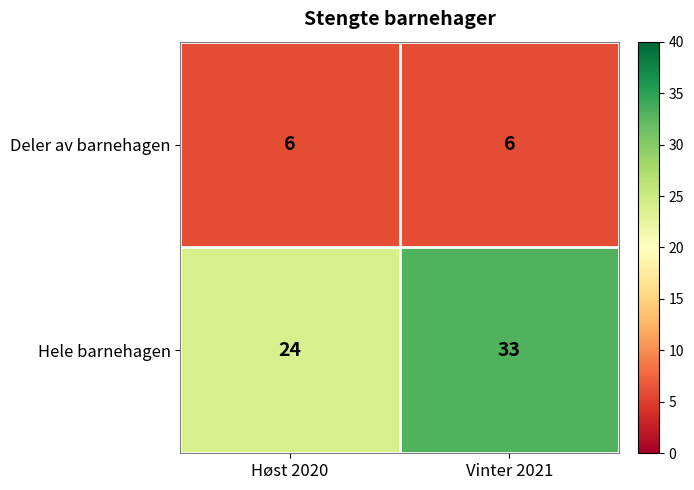

Is it true that Deler av barnehagen equals 6 at Vinter 2021?

True